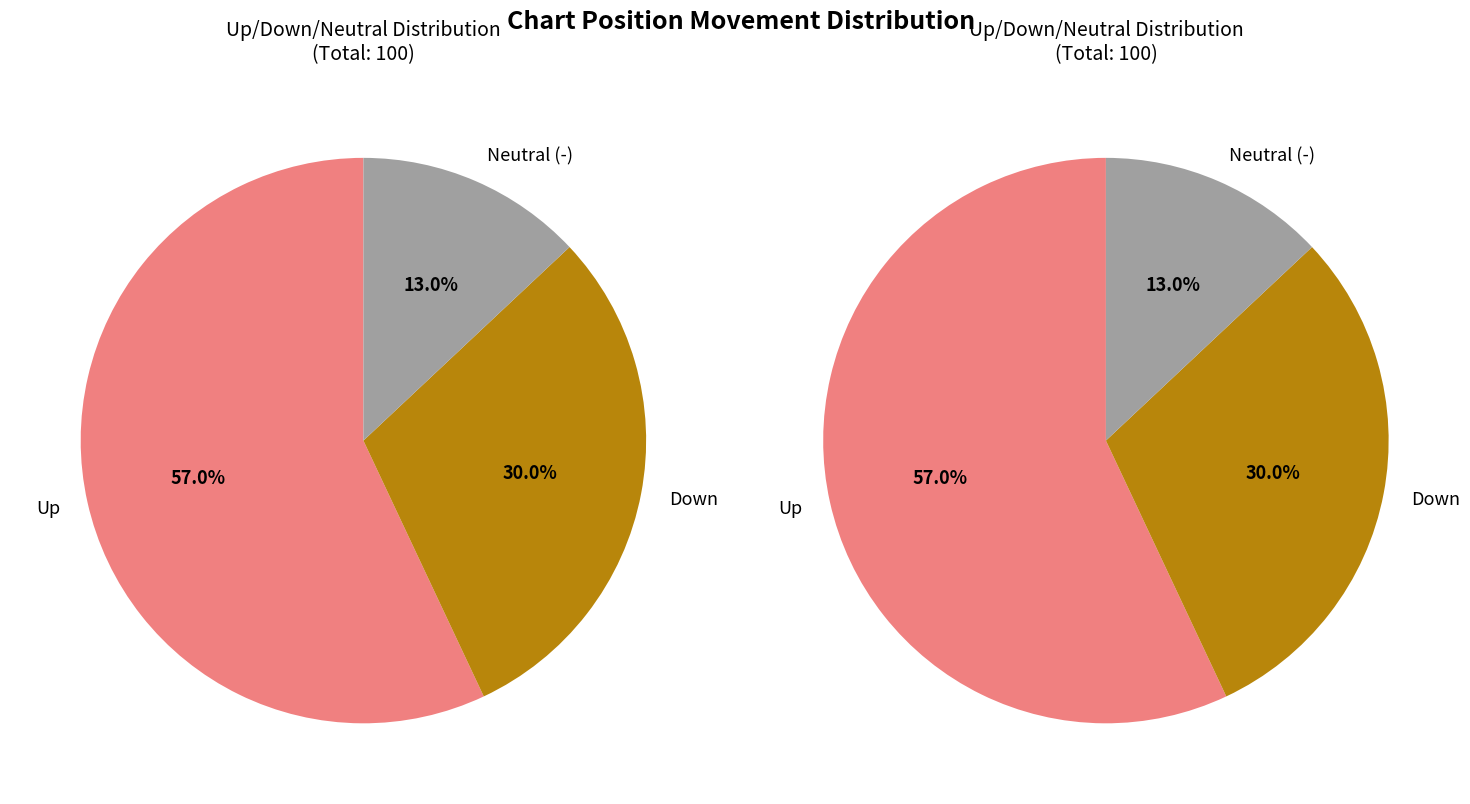

To the nearest percent, what is the combined percentage of - and down?

43%